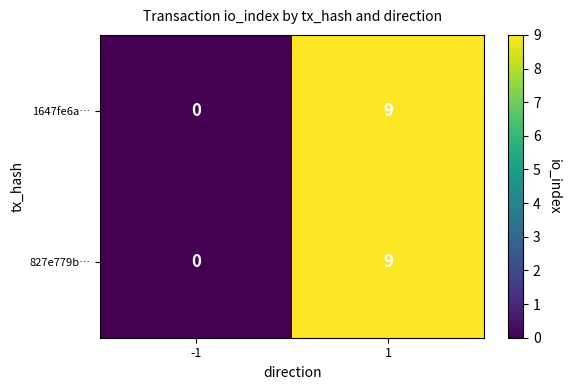

Reading right to left, list all the values displayed in this chart.

1647fe6a…: 9	0
827e779b…: 9	0